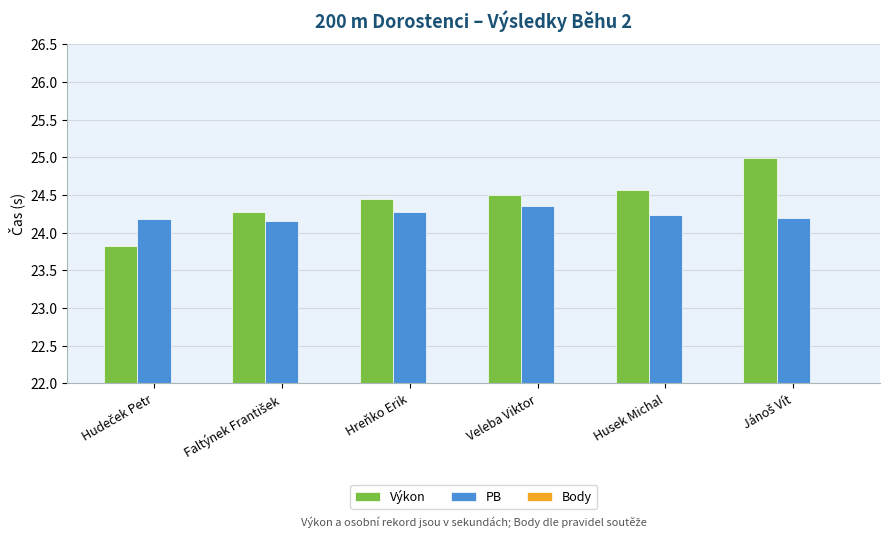

Rank the series at Faltýnek František from lowest to highest value.

Body, PB, Výkon